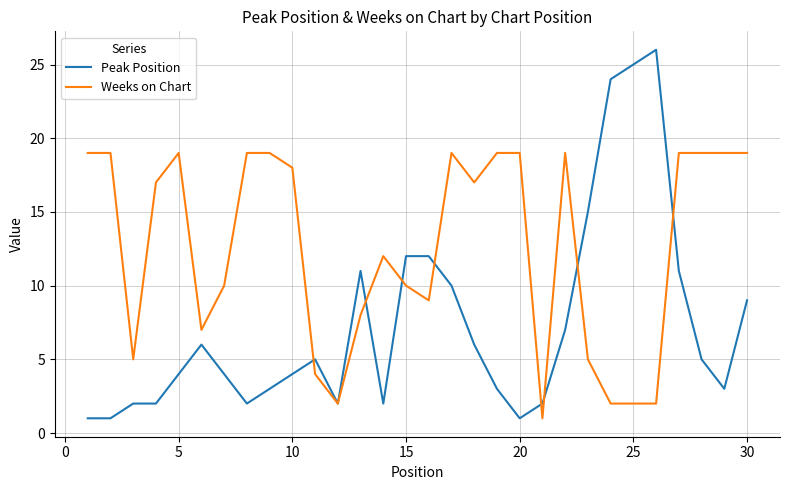

List the series in order of their peak value, highest first.

Peak Position, Weeks on Chart